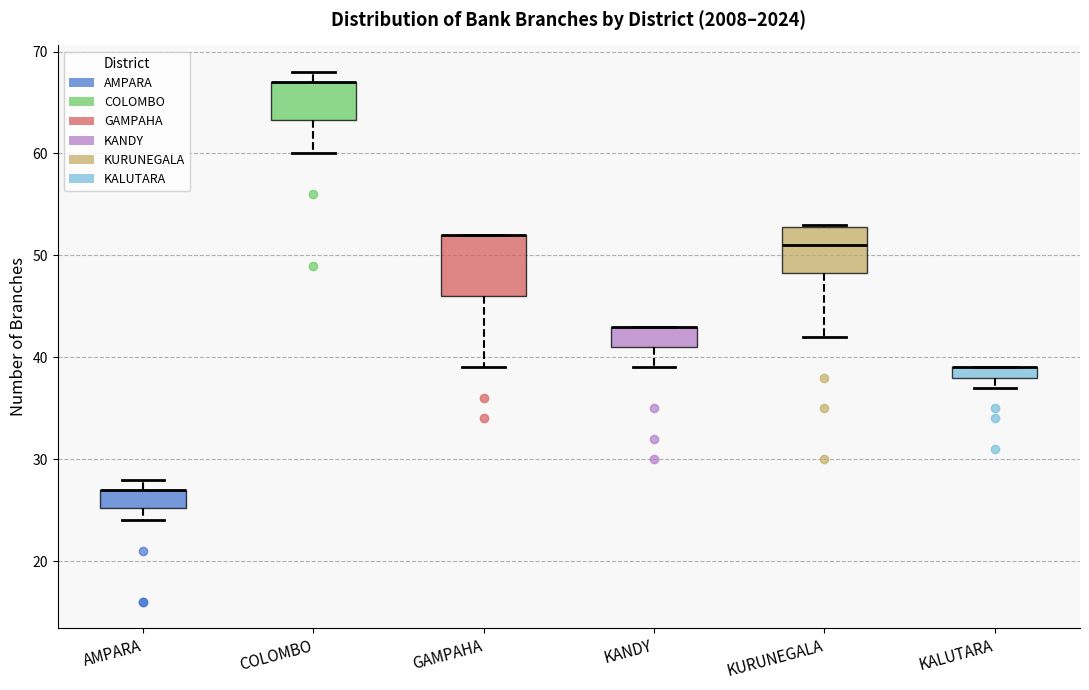

Which box is the tallest, from its lower edge to its upper edge?

GAMPAHA